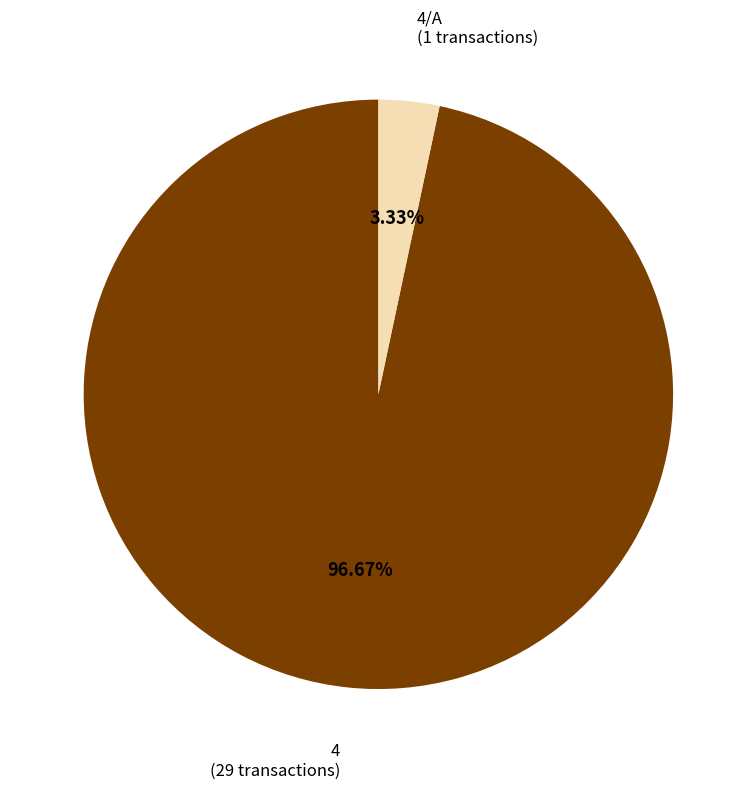

Is the sum of 4 and 4/A greater than half?

Yes